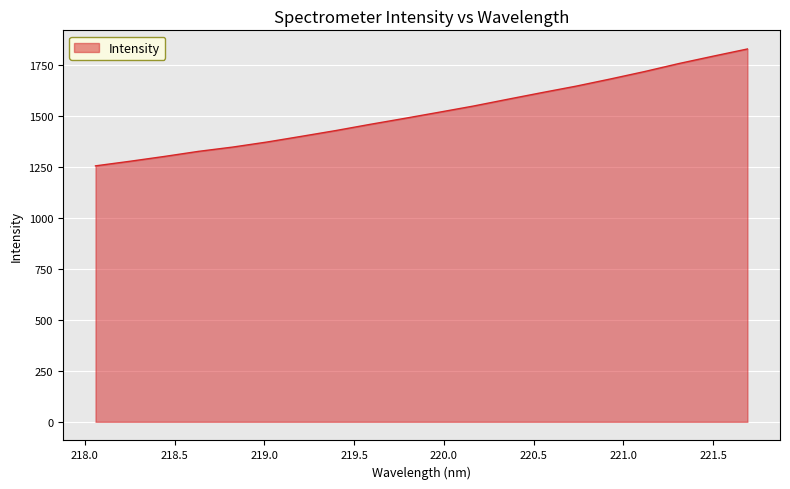

What is the greatest value displayed?

1829.9